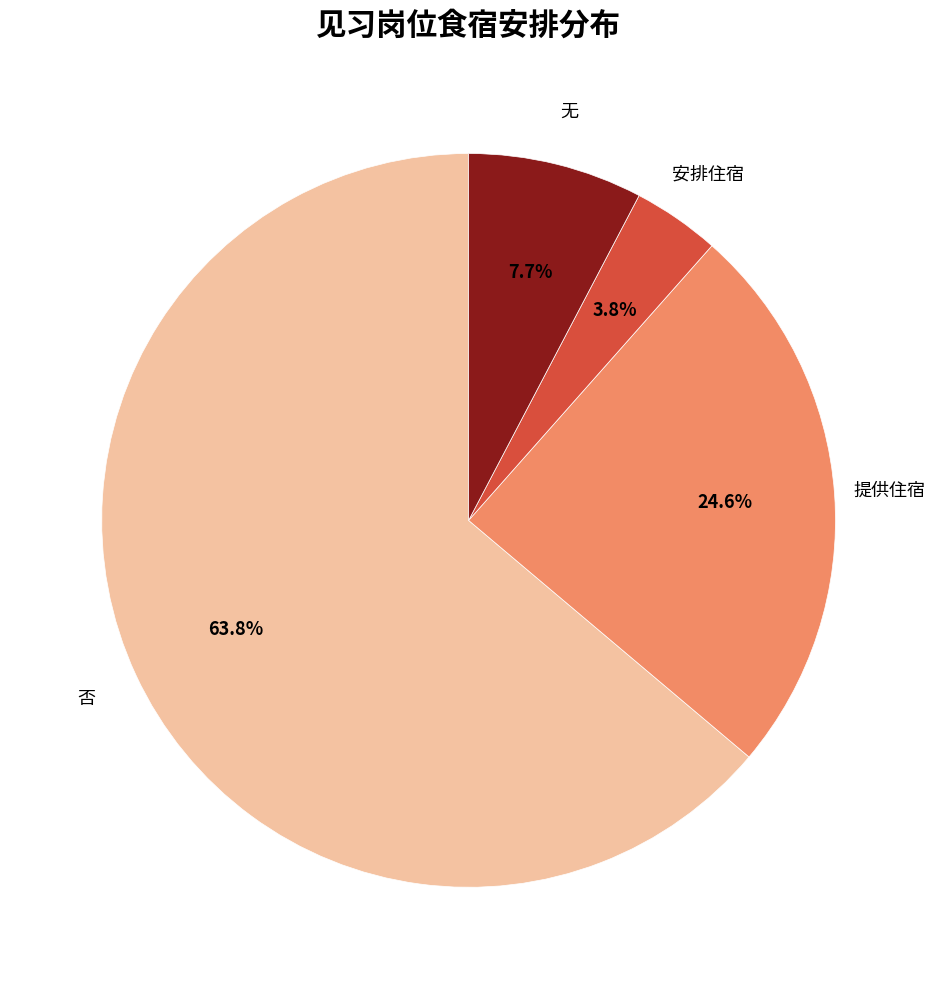

Does any single category account for the majority?

Yes